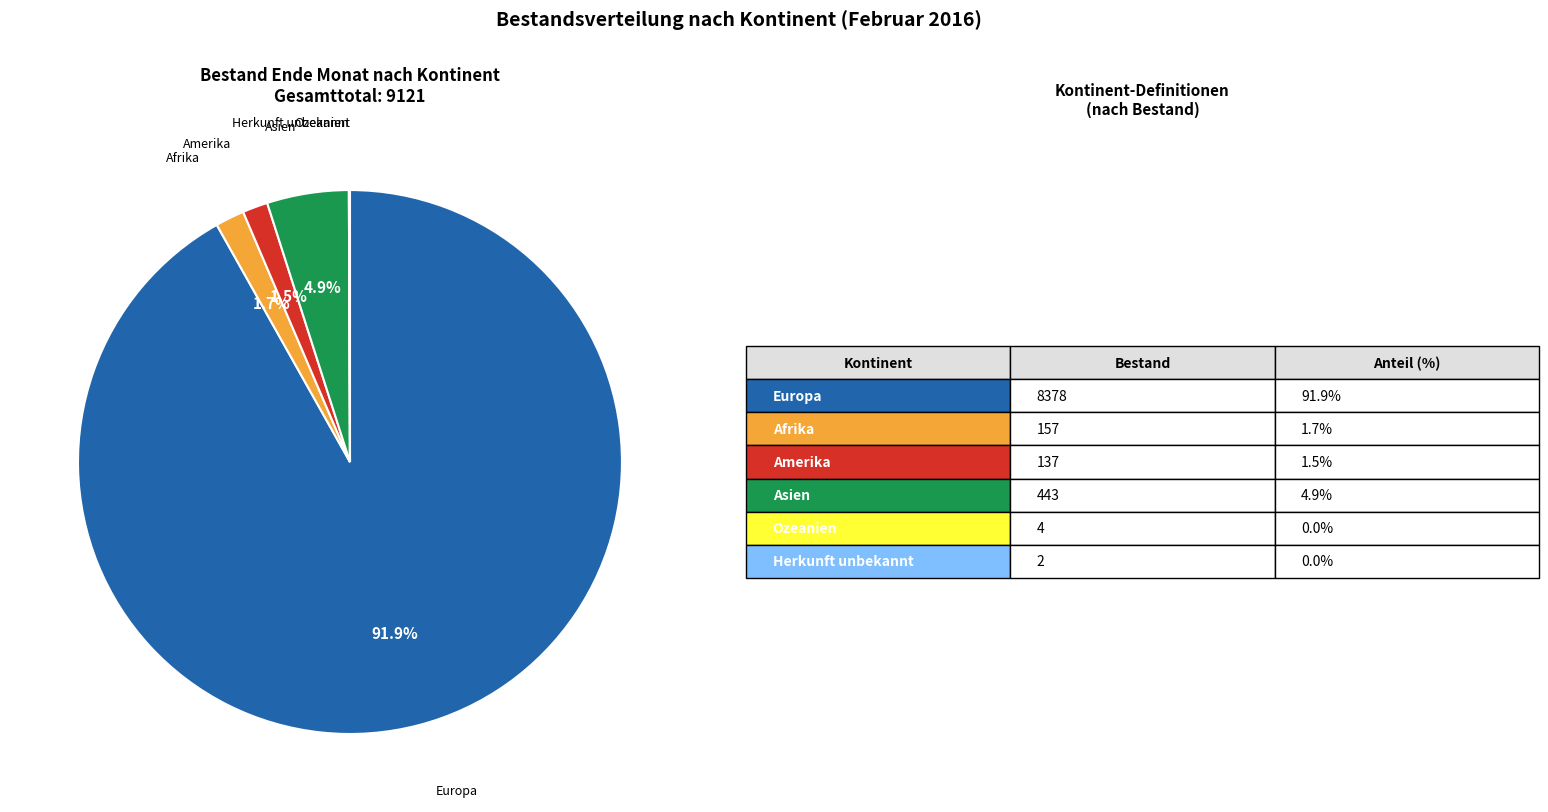

Is there a majority slice in this chart?

Yes